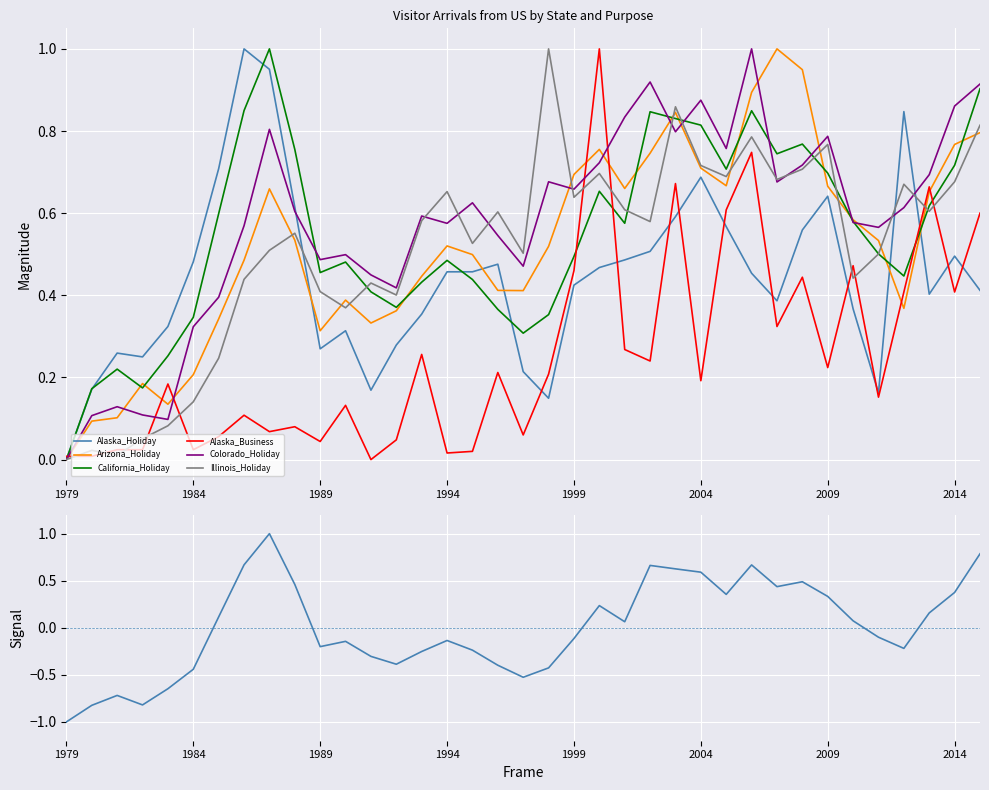

Reading left to right, extract all data points from this chart.

Alaska_Holiday: 1979=0.0	1980=0.2	1981=0.3	1982=0.2	1983=0.3	1984=0.5	1985=0.7	1986=1.0	1987=1.0	1988=0.6	1989=0.3	1990=0.3	1991=0.2	1992=0.3	1993=0.4	1994=0.5	1995=0.5	1996=0.5	1997=0.2	1998=0.1	1999=0.4	2000=0.5	2001=0.5	2002=0.5	2003=0.6	2004=0.7	2005=0.6	2006=0.5	2007=0.4	2008=0.6	2009=0.6	2010=0.4	2011=0.2	2012=0.8	2013=0.4	2014=0.5	2015=0.4
Arizona_Holiday: 1979=0.0	1980=0.1	1981=0.1	1982=0.2	1983=0.1	1984=0.2	1985=0.3	1986=0.5	1987=0.7	1988=0.5	1989=0.3	1990=0.4	1991=0.3	1992=0.4	1993=0.4	1994=0.5	1995=0.5	1996=0.4	1997=0.4	1998=0.5	1999=0.7	2000=0.8	2001=0.7	2002=0.7	2003=0.8	2004=0.7	2005=0.7	2006=0.9	2007=1.0	2008=0.9	2009=0.7	2010=0.6	2011=0.5	2012=0.4	2013=0.7	2014=0.8	2015=0.8
California_Holiday: 1979=0.0	1980=0.2	1981=0.2	1982=0.2	1983=0.3	1984=0.3	1985=0.6	1986=0.8	1987=1.0	1988=0.8	1989=0.5	1990=0.5	1991=0.4	1992=0.4	1993=0.4	1994=0.5	1995=0.4	1996=0.4	1997=0.3	1998=0.4	1999=0.5	2000=0.7	2001=0.6	2002=0.8	2003=0.8	2004=0.8	2005=0.7	2006=0.8	2007=0.7	2008=0.8	2009=0.7	2010=0.6	2011=0.5	2012=0.4	2013=0.6	2014=0.7	2015=0.9
Alaska_Business: 1979=0.0	1980=0.0	1981=0.0	1982=0.0	1983=0.2	1984=0.0	1985=0.1	1986=0.1	1987=0.1	1988=0.1	1989=0.0	1990=0.1	1991=0.0	1992=0.0	1993=0.3	1994=0.0	1995=0.0	1996=0.2	1997=0.1	1998=0.2	1999=0.5	2000=1.0	2001=0.3	2002=0.2	2003=0.7	2004=0.2	2005=0.6	2006=0.7	2007=0.3	2008=0.4	2009=0.2	2010=0.5	2011=0.2	2012=0.4	2013=0.7	2014=0.4	2015=0.6
Colorado_Holiday: 1979=0.0	1980=0.1	1981=0.1	1982=0.1	1983=0.1	1984=0.3	1985=0.4	1986=0.6	1987=0.8	1988=0.6	1989=0.5	1990=0.5	1991=0.4	1992=0.4	1993=0.6	1994=0.6	1995=0.6	1996=0.5	1997=0.5	1998=0.7	1999=0.7	2000=0.7	2001=0.8	2002=0.9	2003=0.8	2004=0.9	2005=0.8	2006=1.0	2007=0.7	2008=0.7	2009=0.8	2010=0.6	2011=0.6	2012=0.6	2013=0.7	2014=0.9	2015=0.9
Illinois_Holiday: 1979=0.0	1980=0.0	1981=0.0	1982=0.1	1983=0.1	1984=0.1	1985=0.2	1986=0.4	1987=0.5	1988=0.6	1989=0.4	1990=0.4	1991=0.4	1992=0.4	1993=0.6	1994=0.7	1995=0.5	1996=0.6	1997=0.5	1998=1.0	1999=0.6	2000=0.7	2001=0.6	2002=0.6	2003=0.9	2004=0.7	2005=0.7	2006=0.8	2007=0.7	2008=0.7	2009=0.8	2010=0.4	2011=0.5	2012=0.7	2013=0.6	2014=0.7	2015=0.8